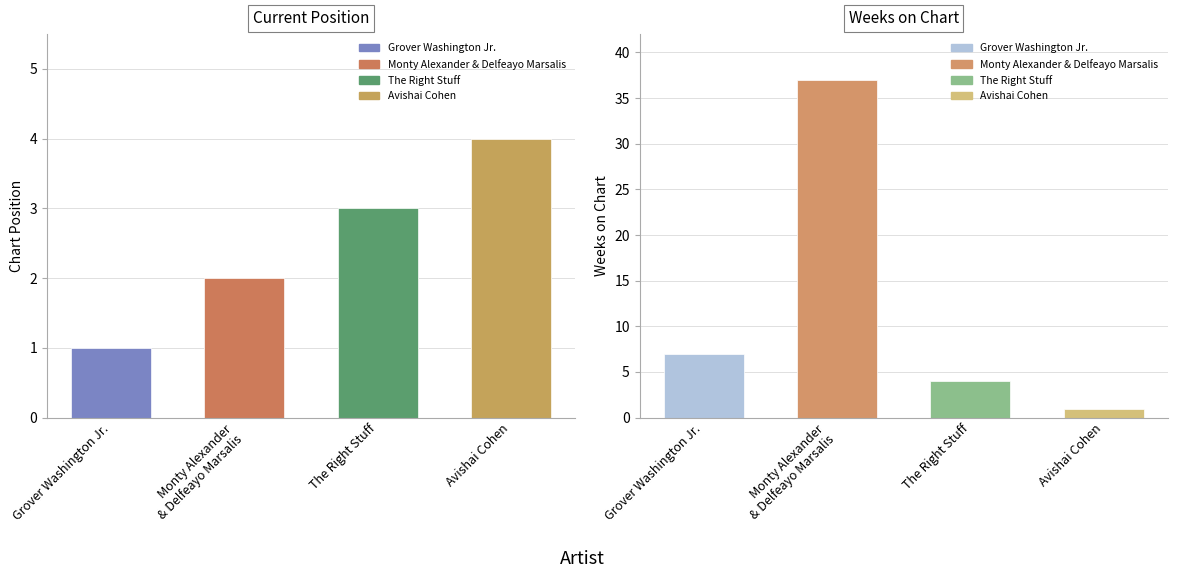

What is the minimum value for Position?

1